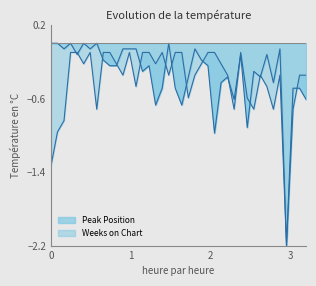

Does the chart display data point markers on the line(s)?

No